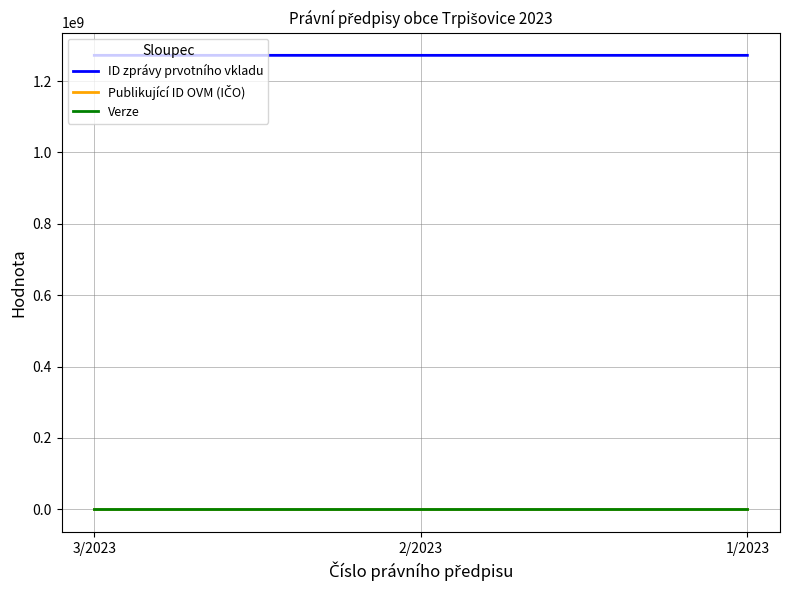

Which series has the largest total across all categories?

ID zprávy prvotního vkladu